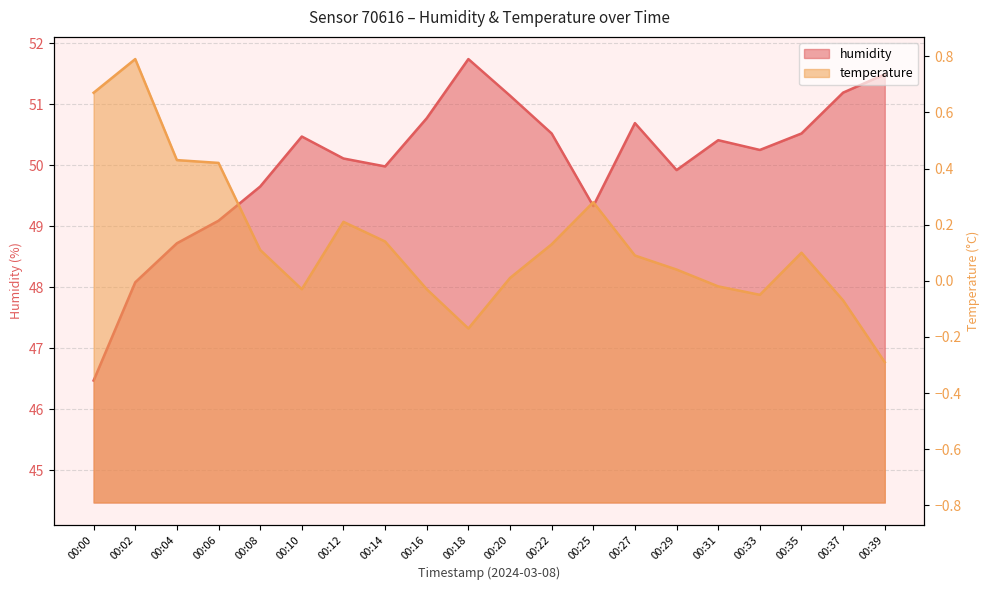

At which category does temperature reach its first local peak?

00:02